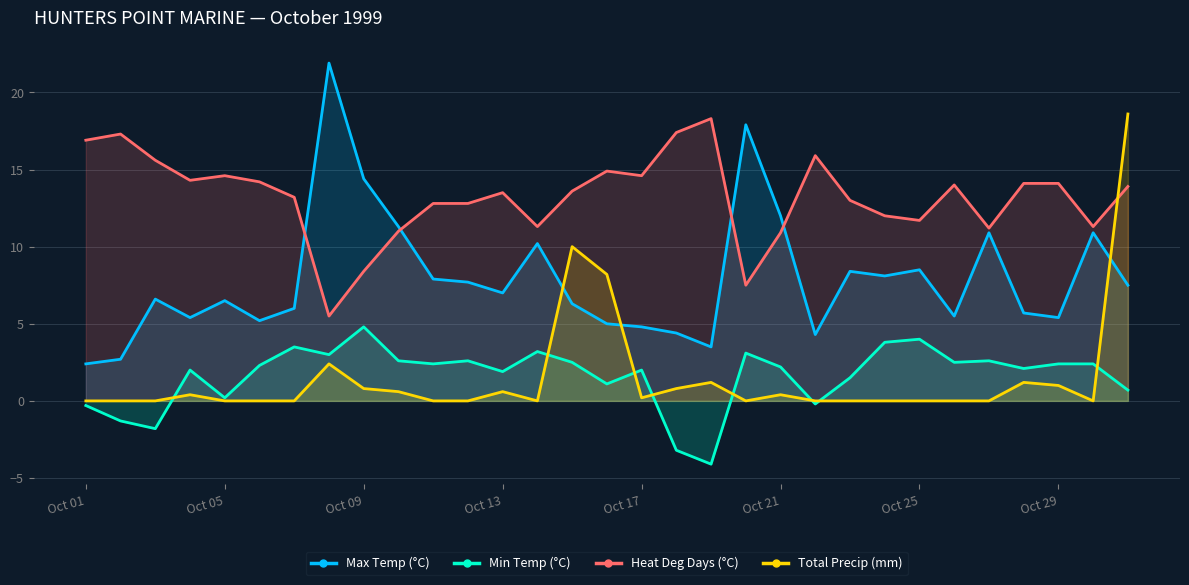

What is the maximum value shown in the chart?

21.9